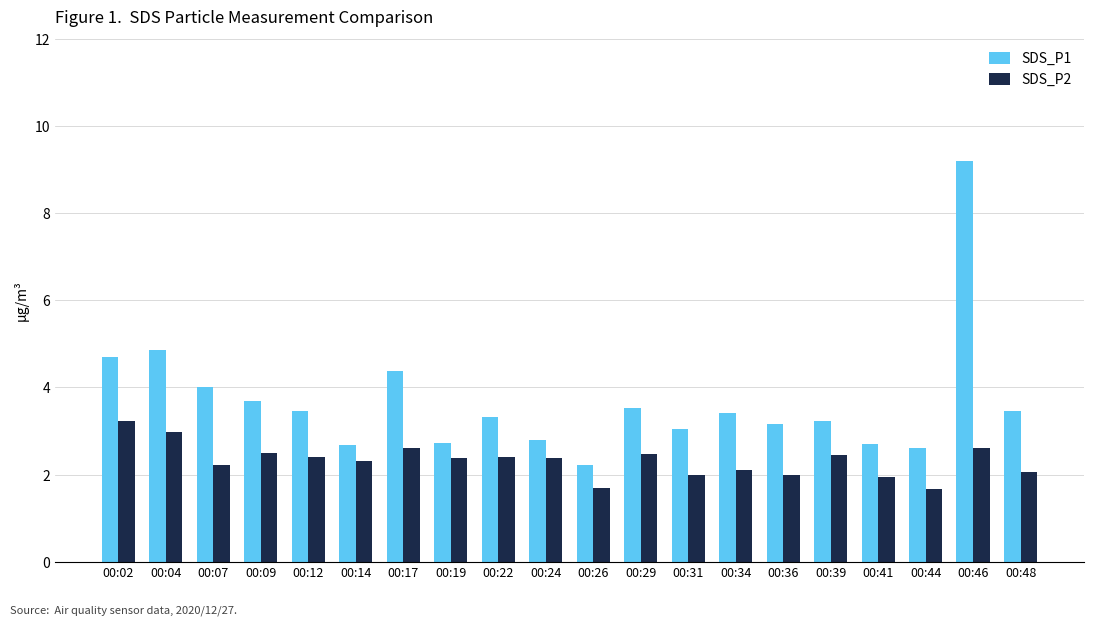

What is the greatest value displayed?

9.2